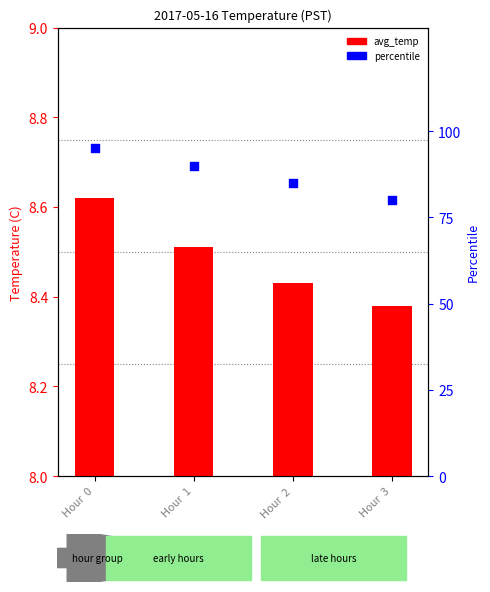

At which category is the sum across all series the highest?

Hour  0